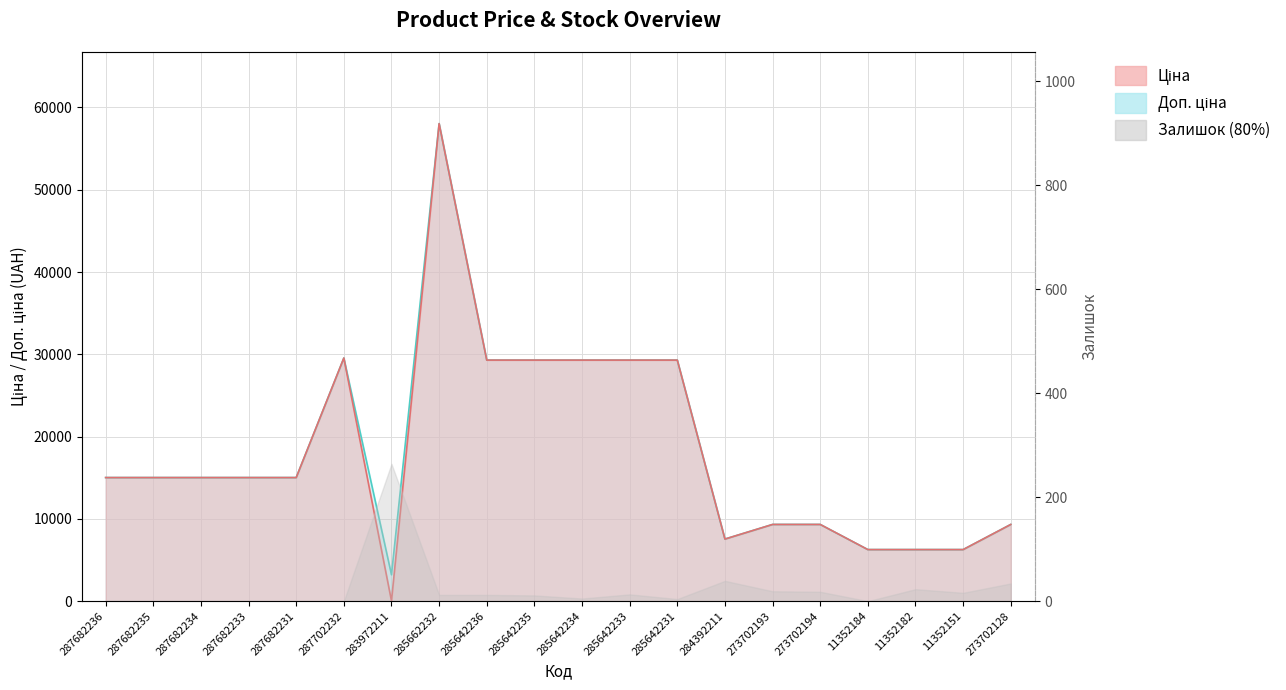

What is the sum of the Доп. ціна values at 284392211 and 285642231?

36840.8